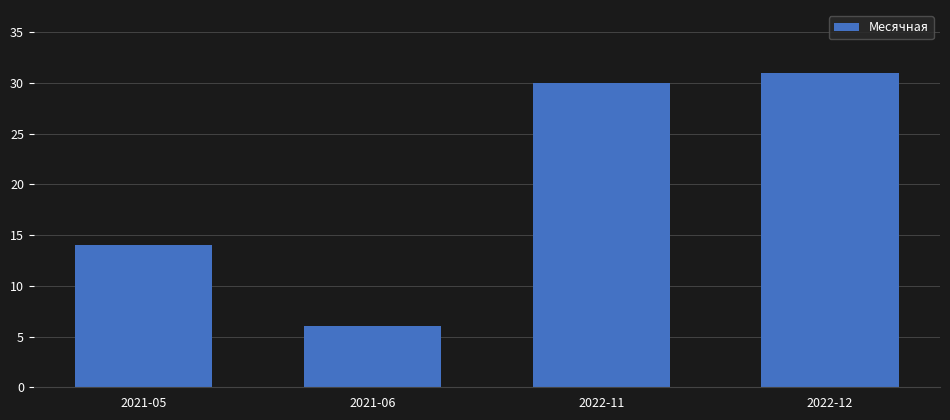

Reading left to right, list all the values displayed in this chart.

14	6	30	31